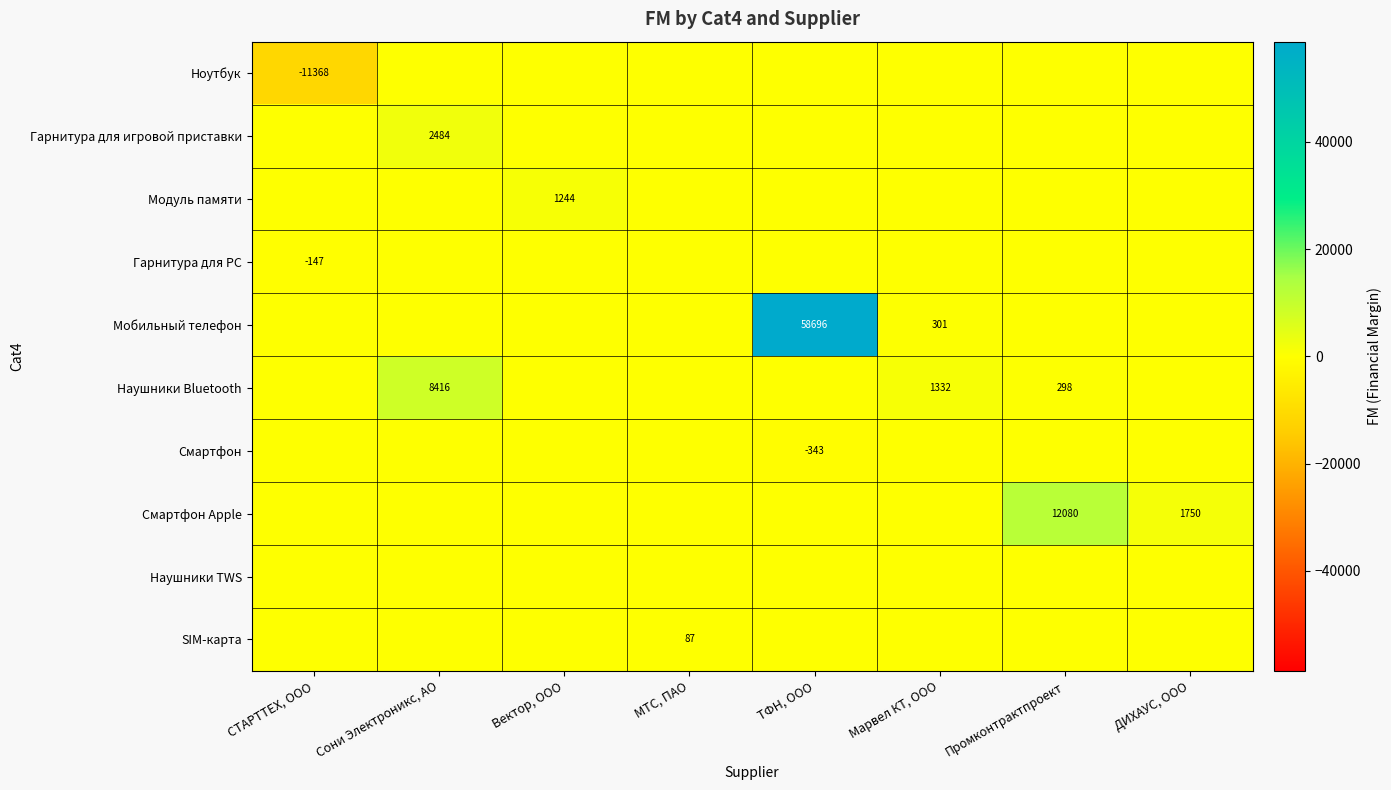

What is the difference between the second highest and minimum values in the Смартфон Apple series?

1750.4